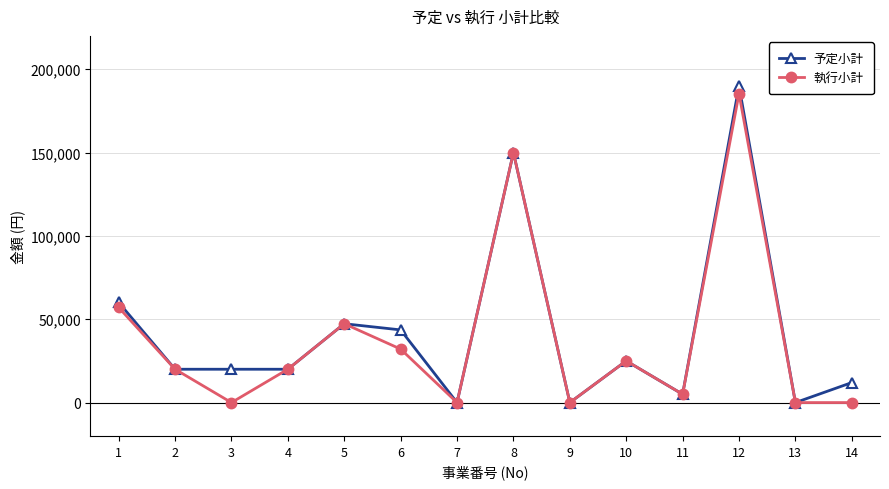

Does the chart have visible grid lines?

Yes